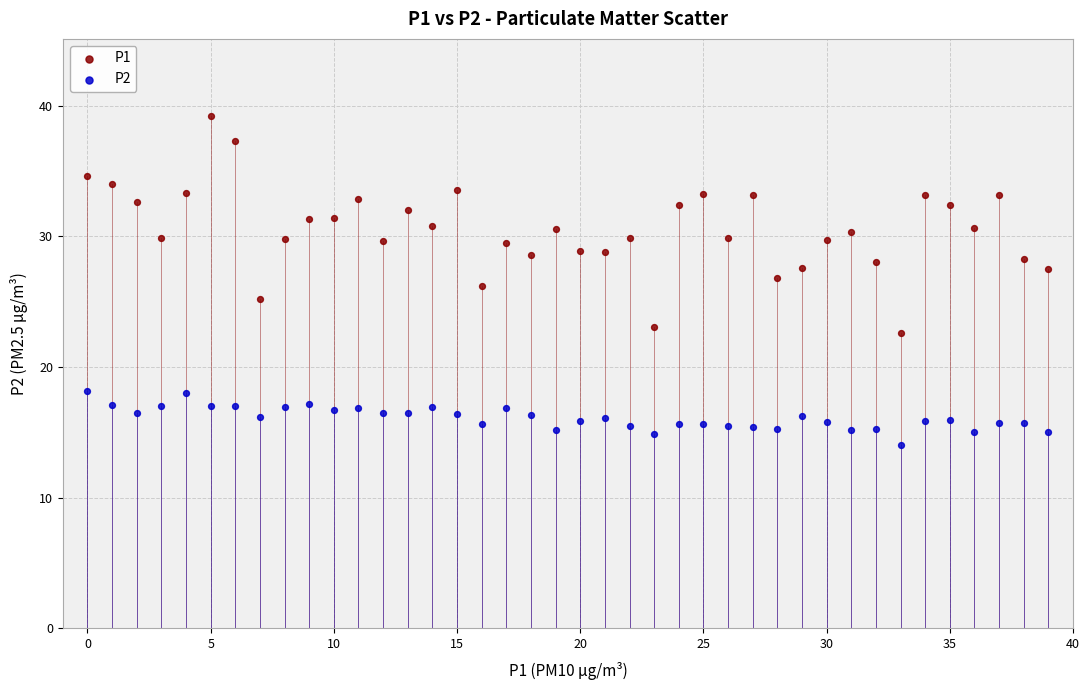

What are all the series names shown in the legend?

P1, P2